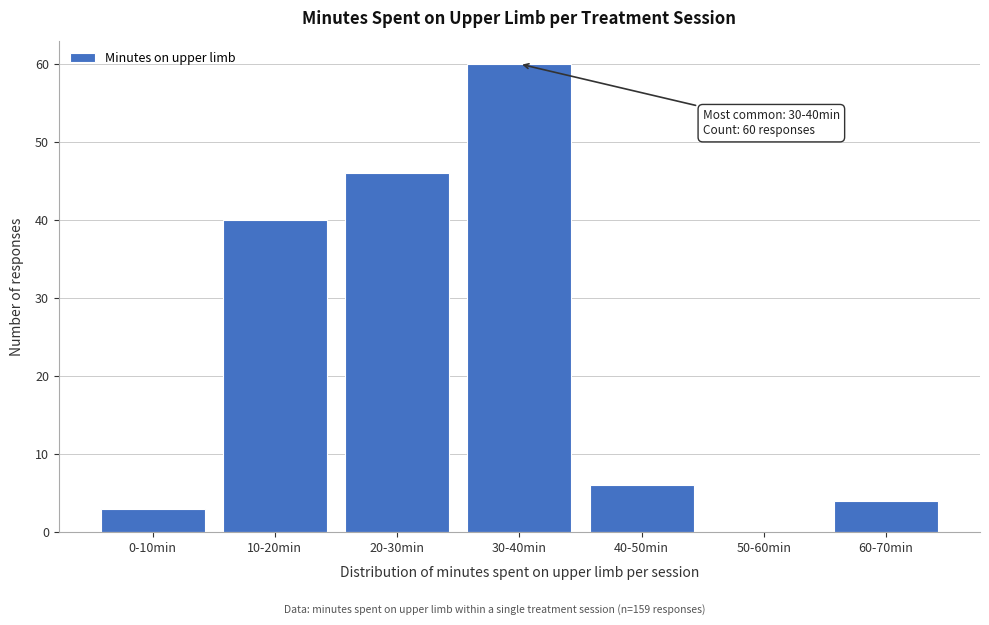

Reading right to left, what are all the values shown in this chart?

60-70min=4	50-60min=0	40-50min=6	30-40min=60	20-30min=46	10-20min=40	0-10min=3